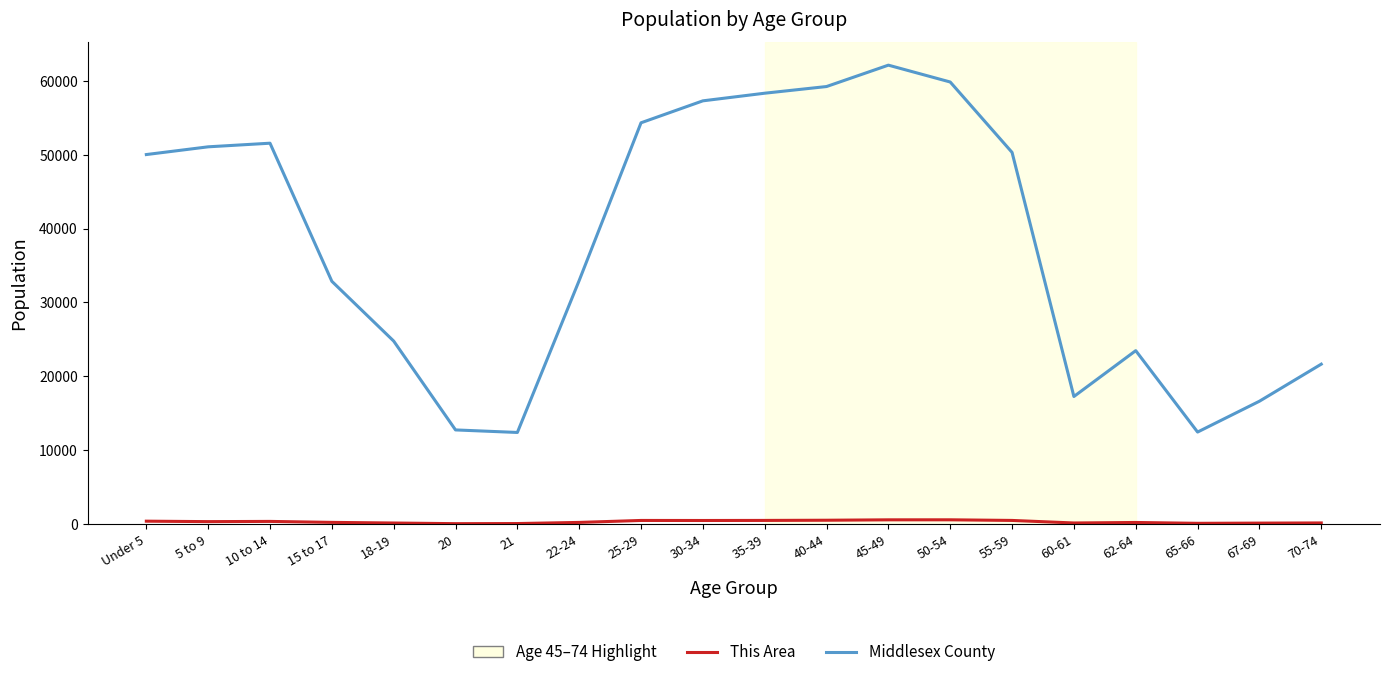

What is the difference between the maximum and minimum values in the Middlesex County series?

49700